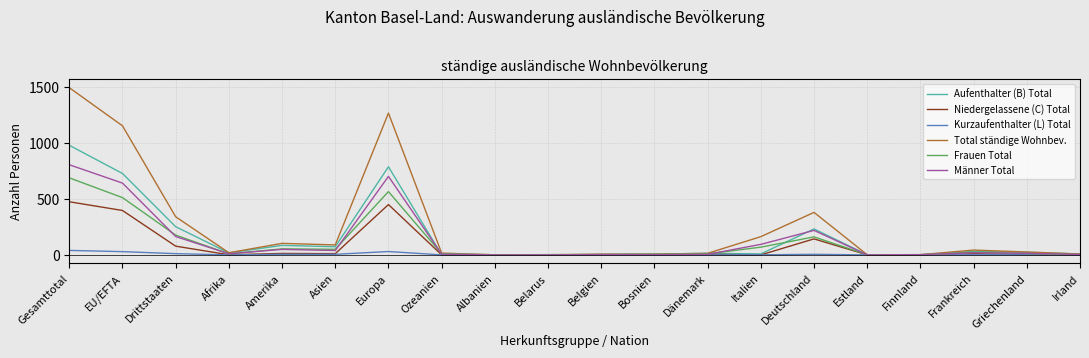

Which series has the largest total across all categories?

Total ständige Wohnbev.